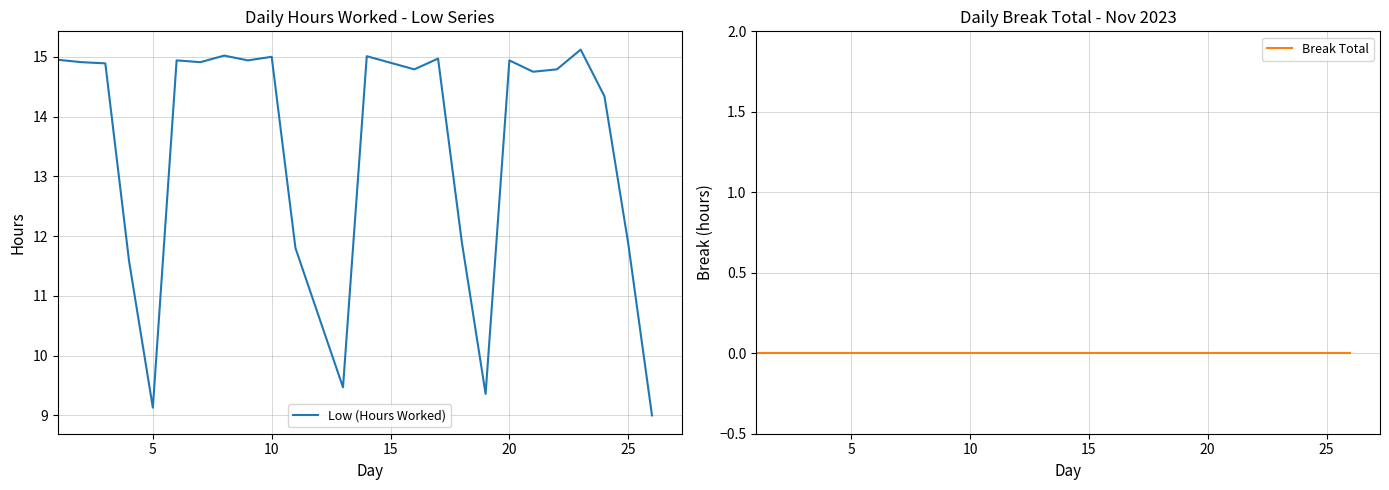

How many distinct data groups are displayed?

2